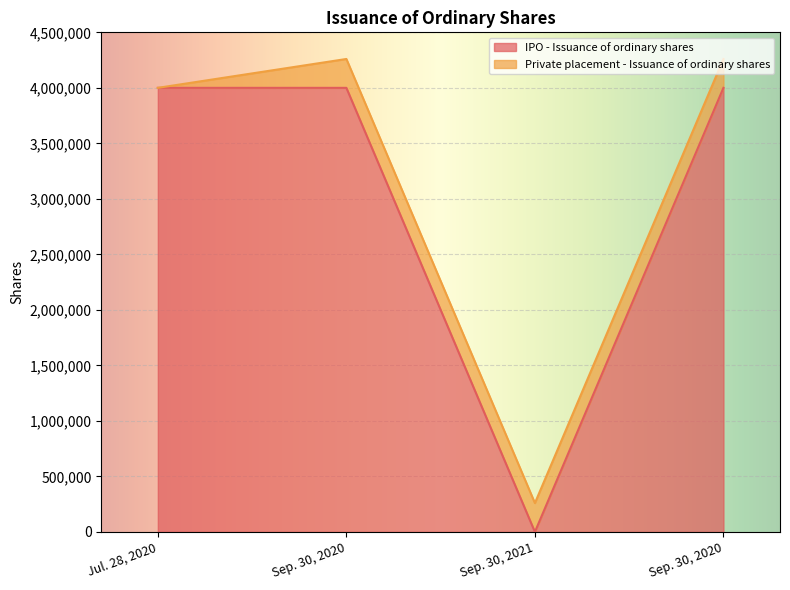

True or false: the data has more than 0 interior local peaks.

False